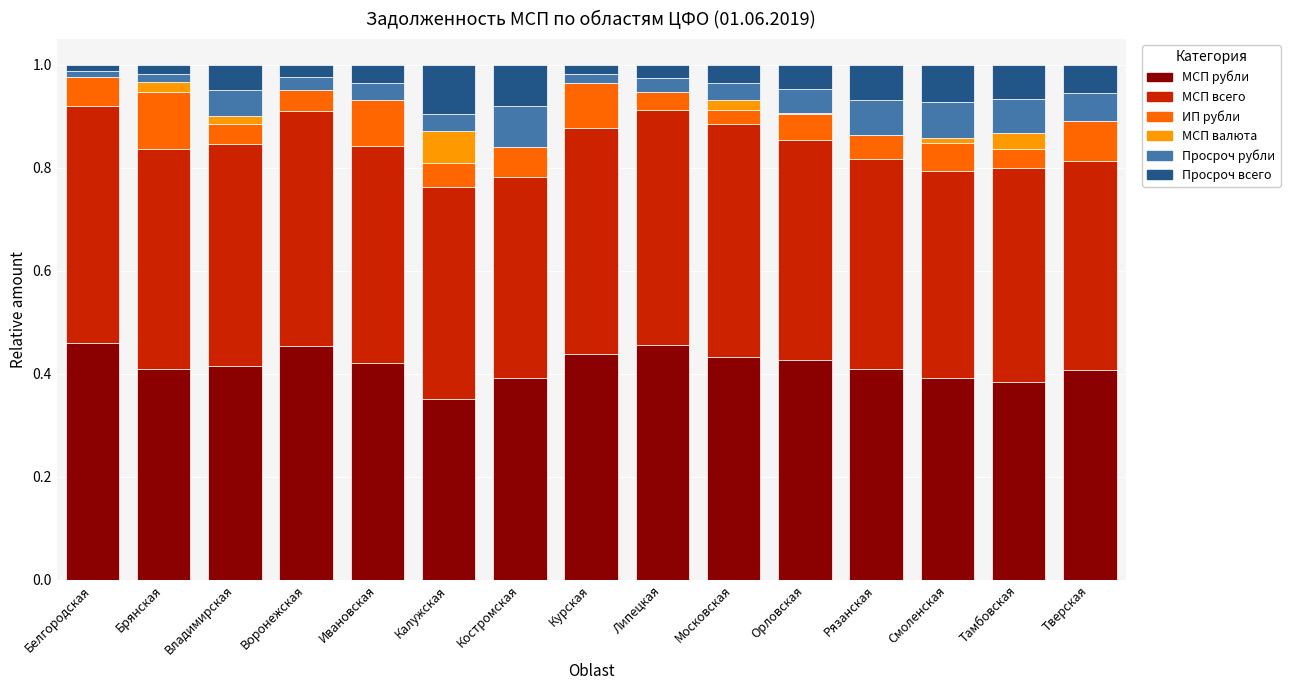

Count the МСП рубли values in the range 0 to 1.

15